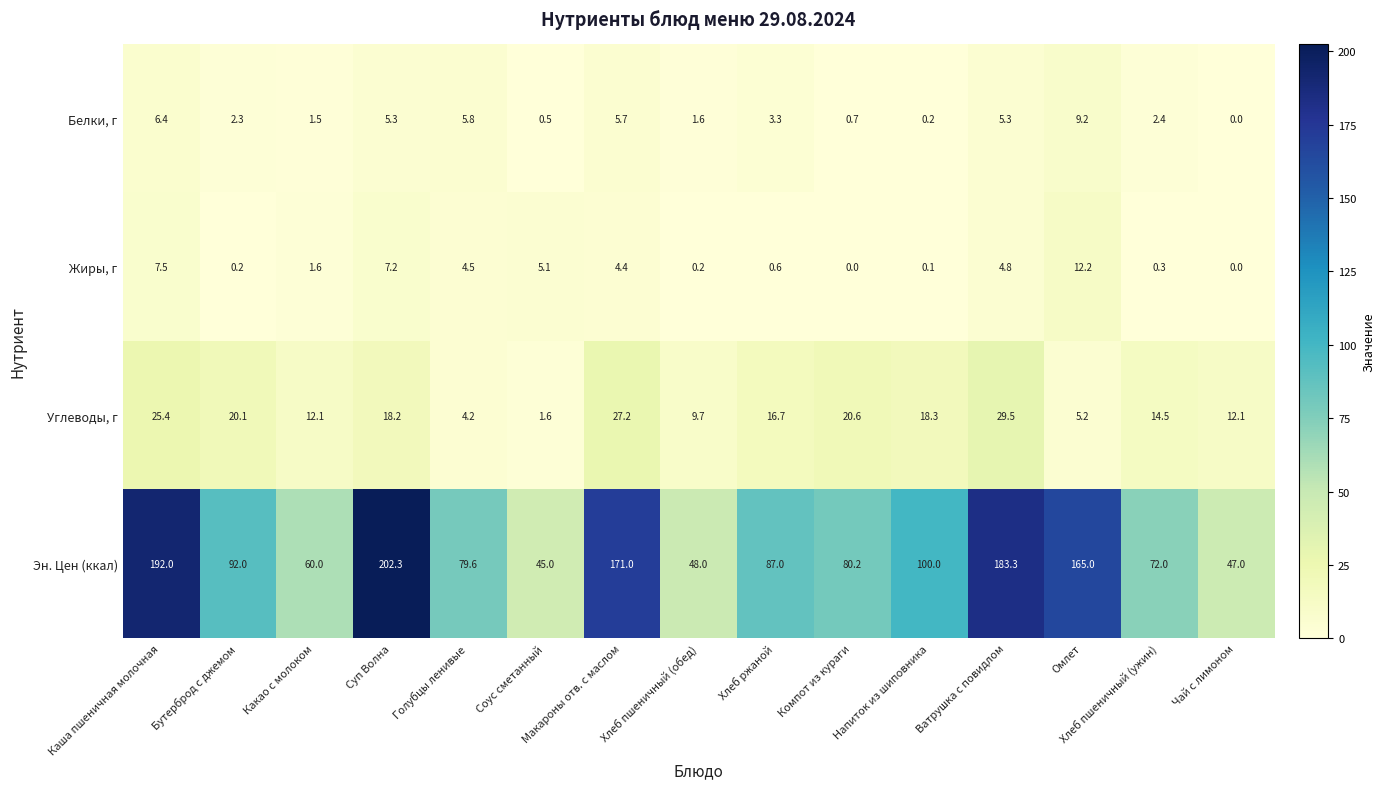

What is the highest value of the Жиры, г series?

12.2